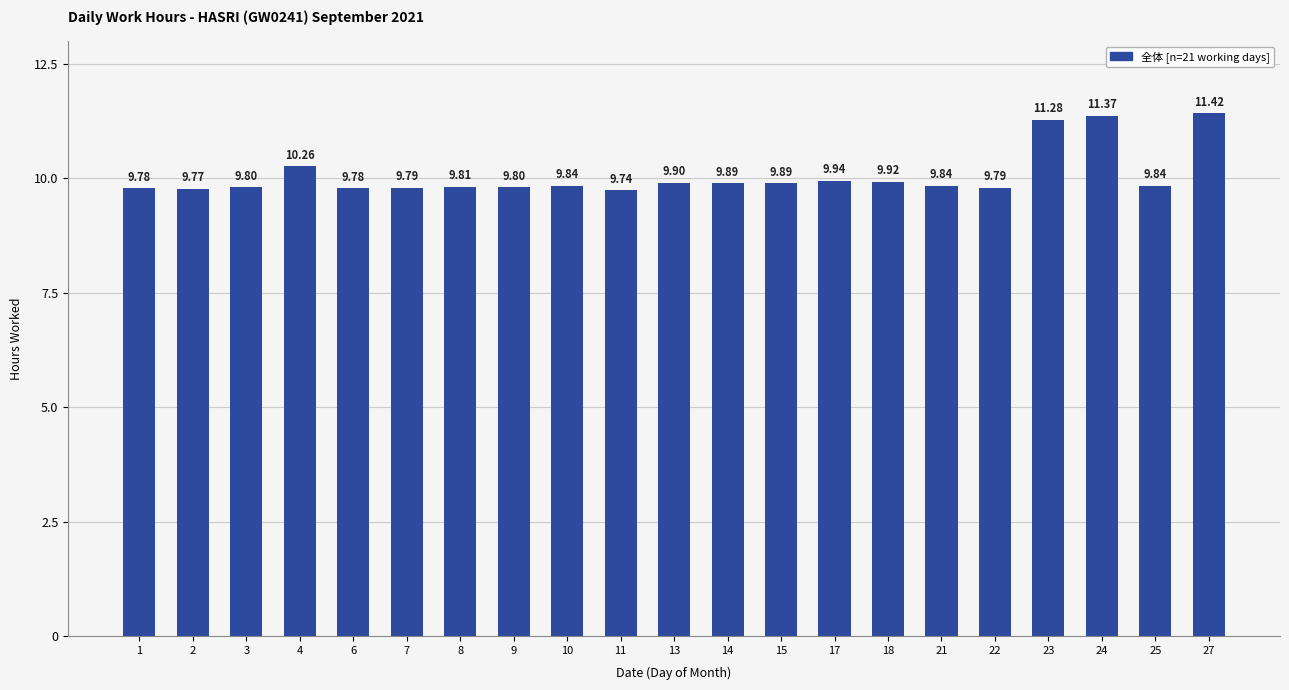

What is the value of the 11th bar from the left?

9.9